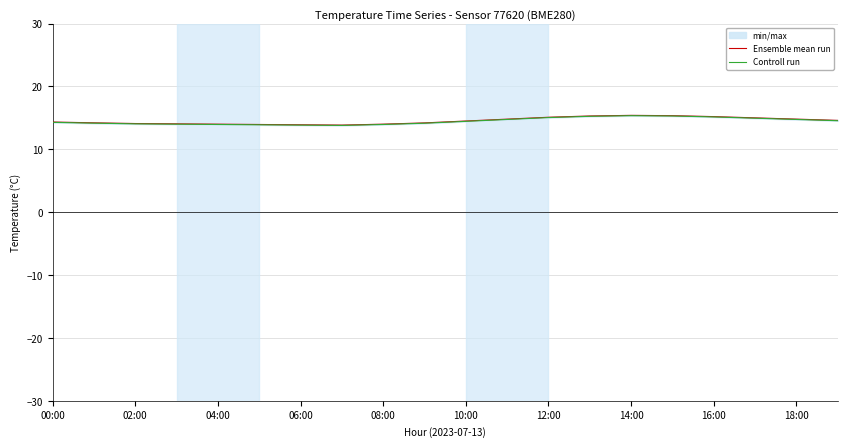

Count the number of data series in this chart.

2